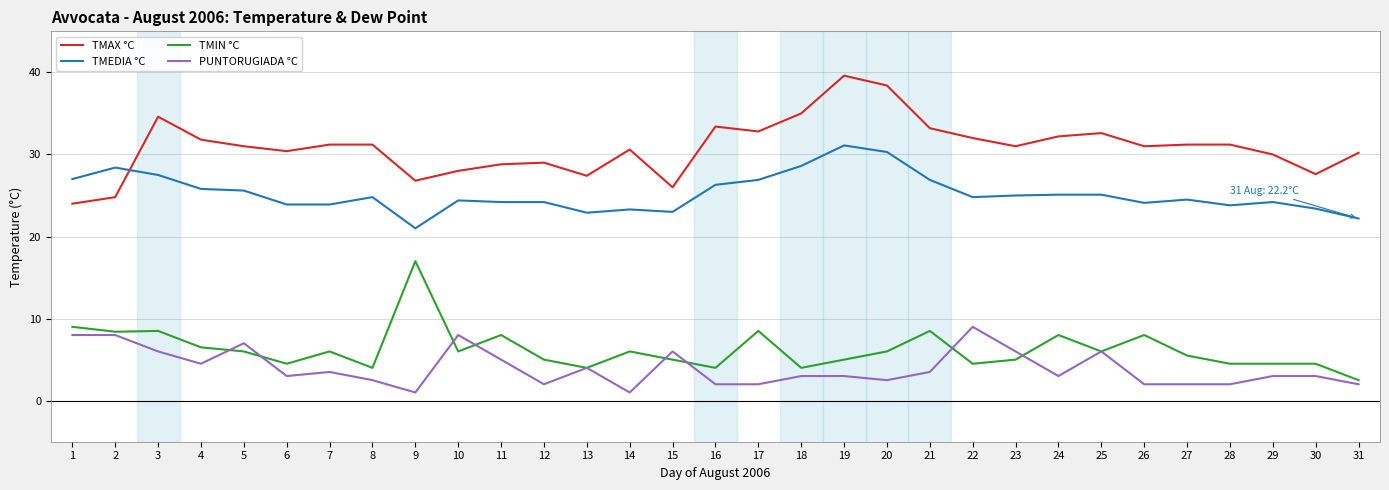

What is the difference between the highest and lowest values at 2?

20.4